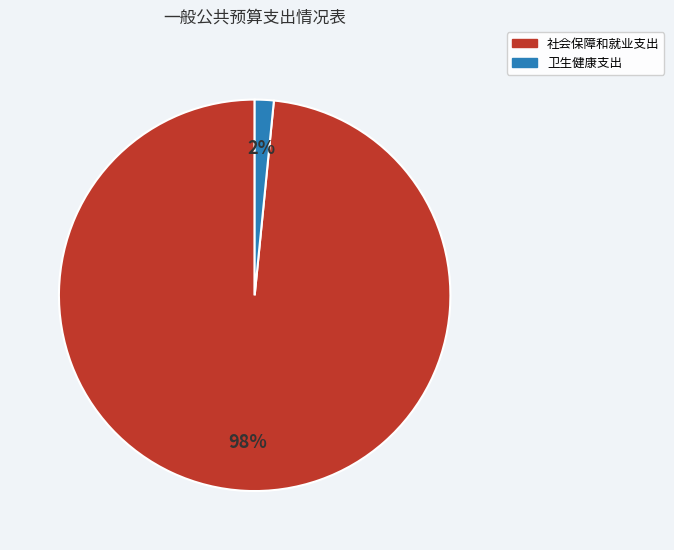

Count the number of slices in the pie.

2